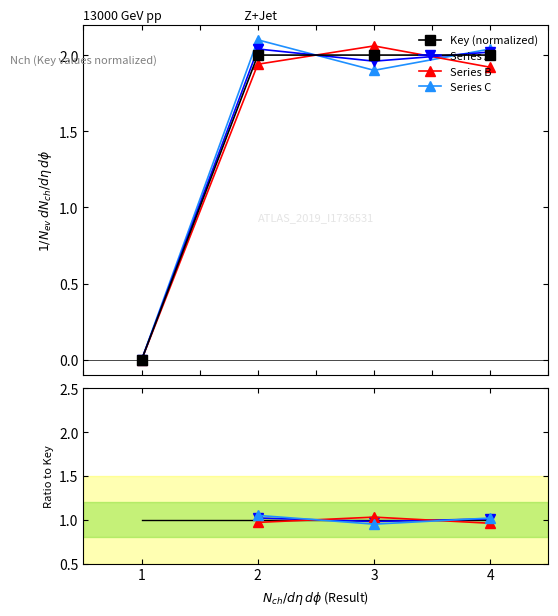

Between 2 and 3, which series saw the biggest shift?

Series C